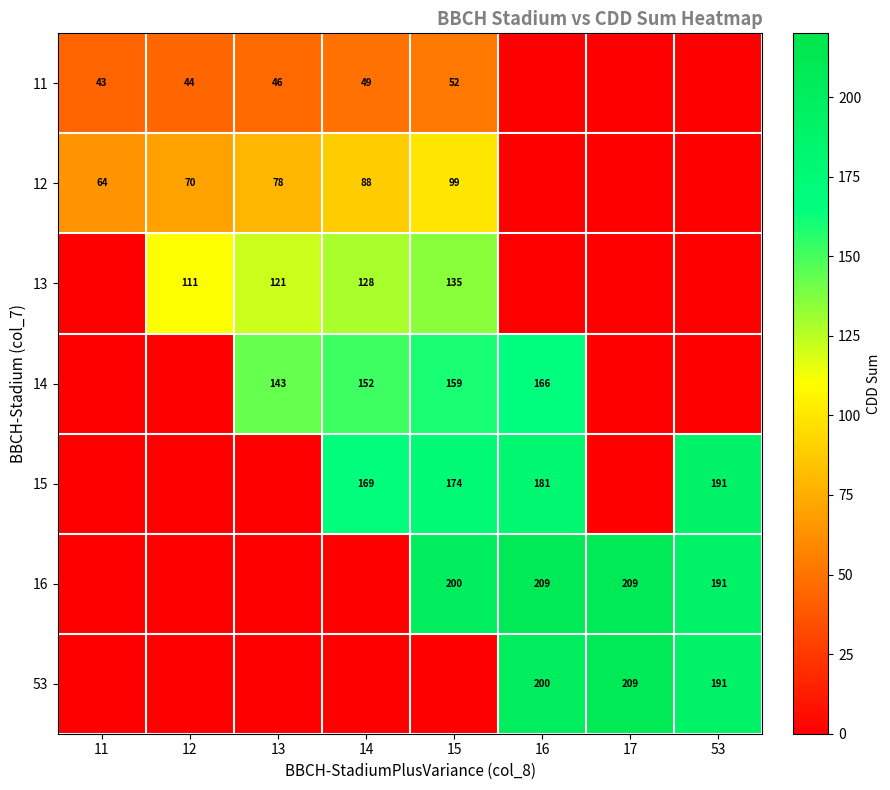

True or false: 11 has a value of 46 at 13.

True